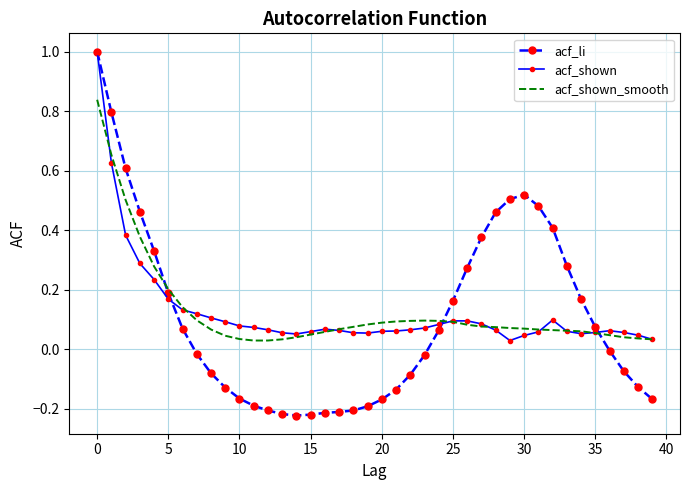

Which series has the widest spread of values?

acf_li